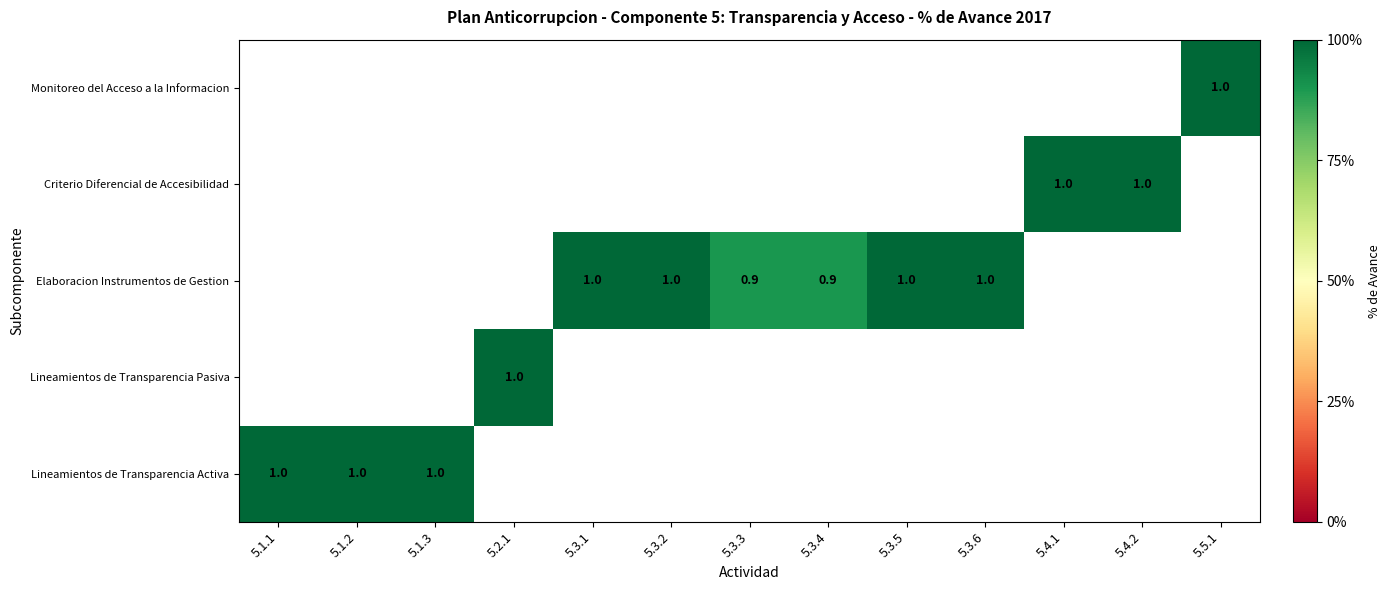

True or false: Elaboracion Instrumentos de Gestion has a value of 1.0 at 5.3.1.

True